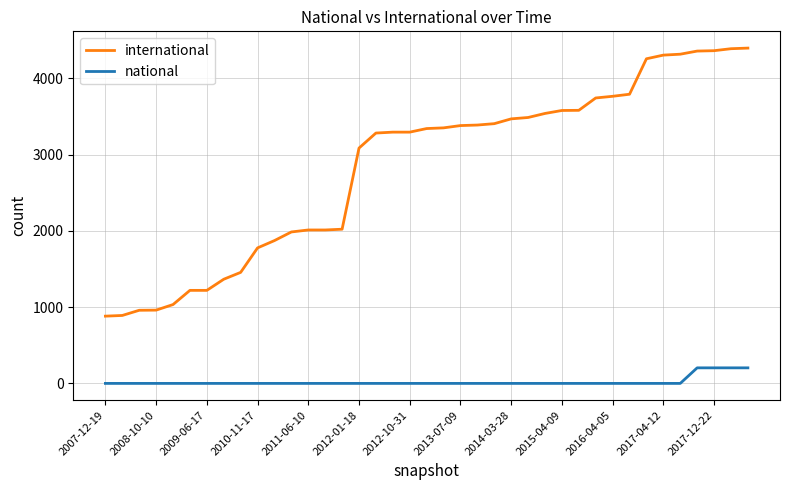

What is the maximum value for international?

4397